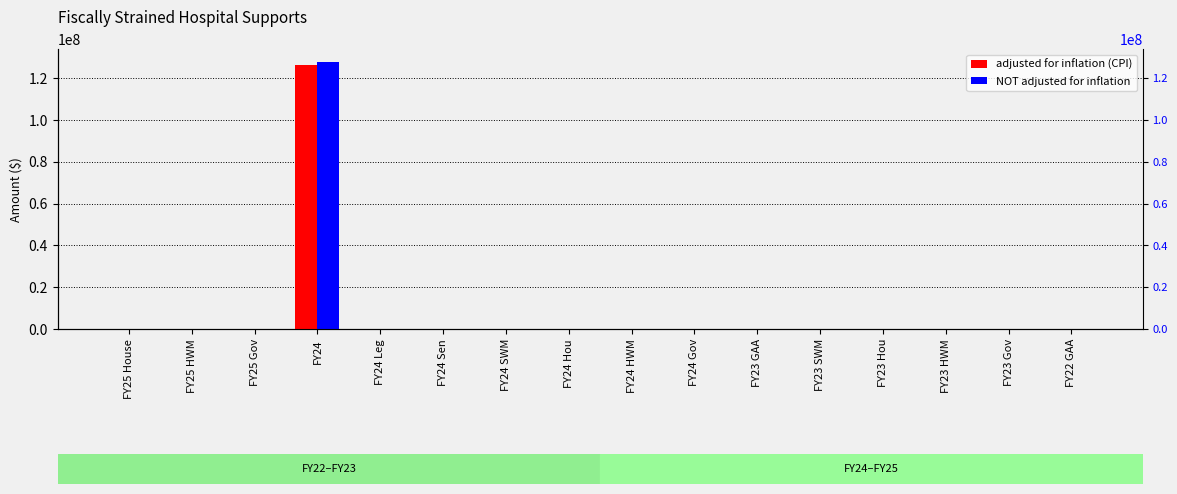

At how many categories does at least one series exceed 120489744?

1